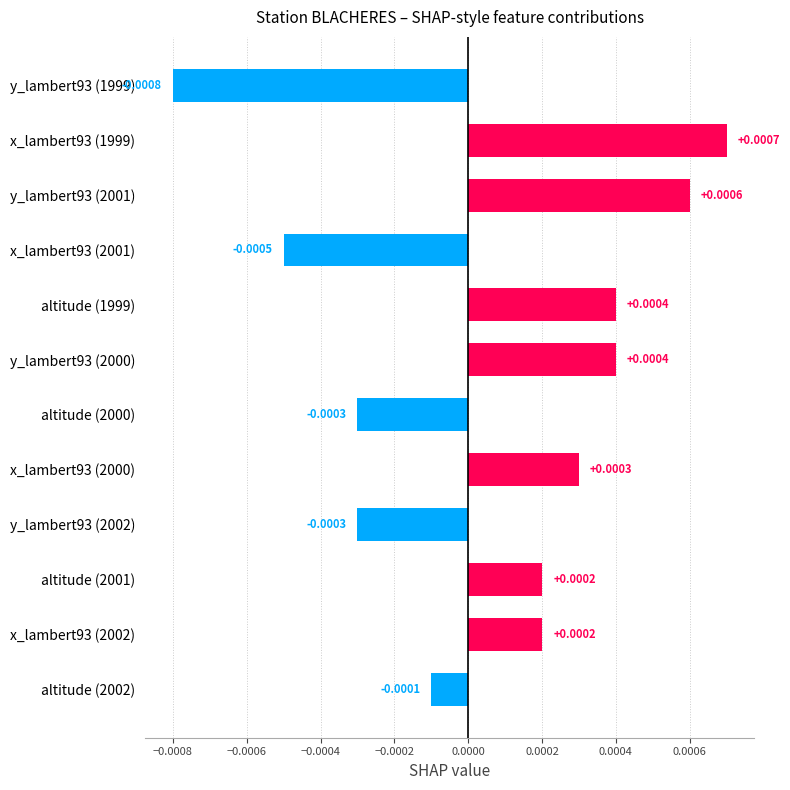

Between altitude (2002) and x_lambert93 (2002), which is larger?

x_lambert93 (2002)